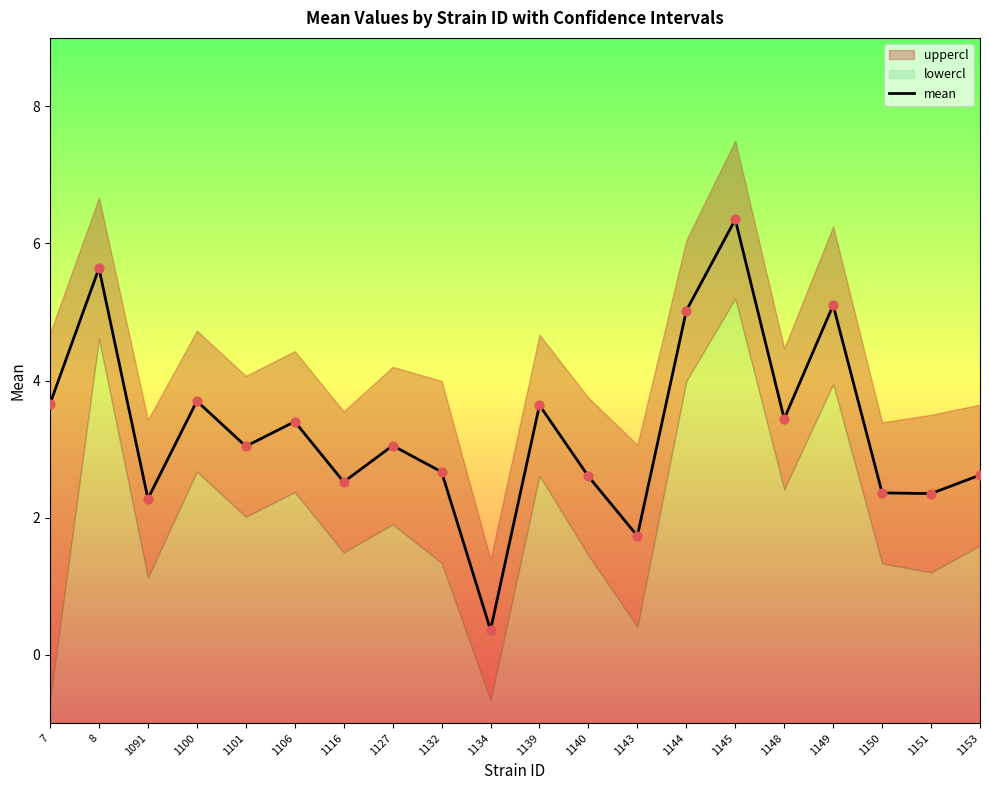

What is the change in value from 1091 to 1116?

+0.2